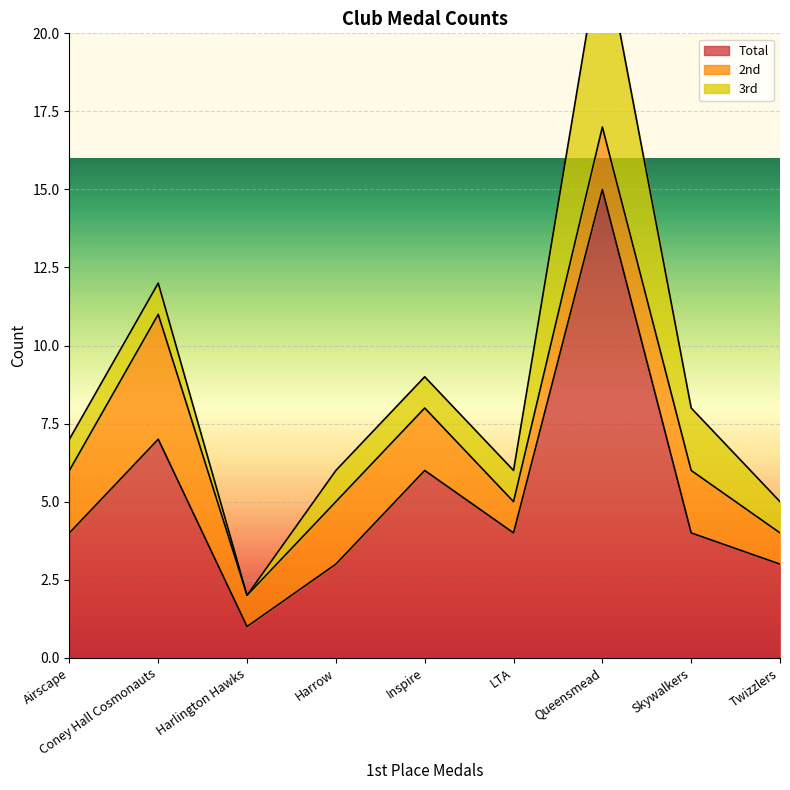

At which label is 3rd closest to 3?

Skywalkers